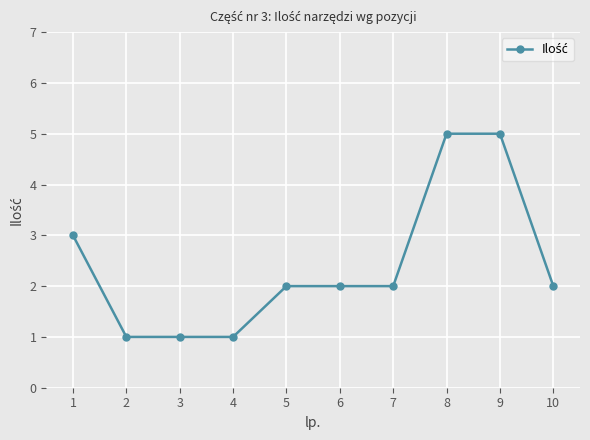

What is the greatest value displayed?

5